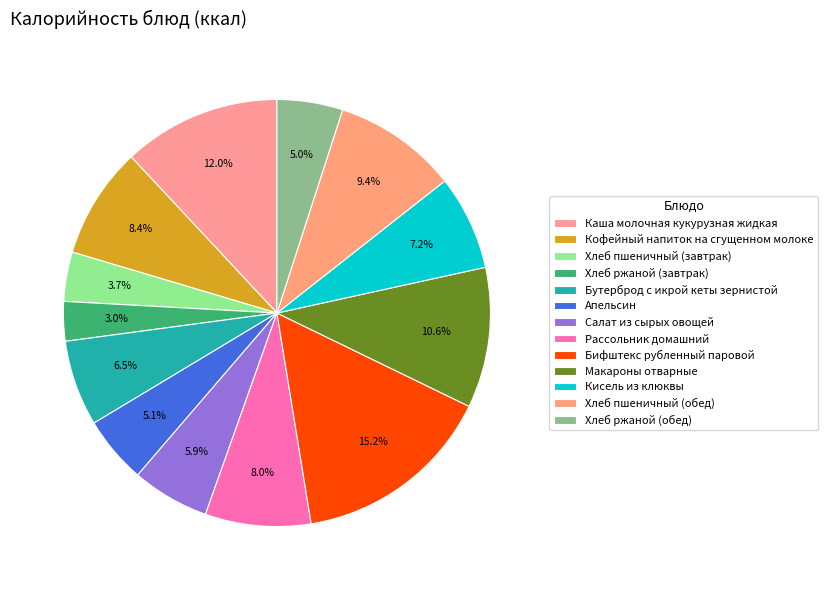

What is the smallest slice in the pie chart?

Хлеб ржаной (завтрак)